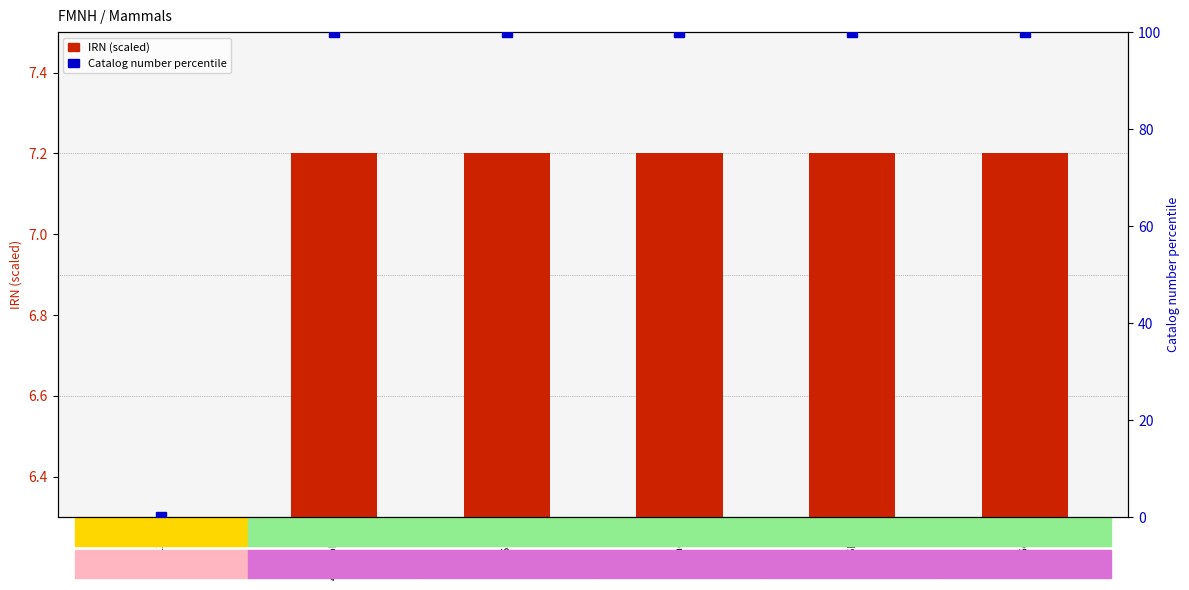

Are the bars grouped side by side (vs. stacked)?

Yes